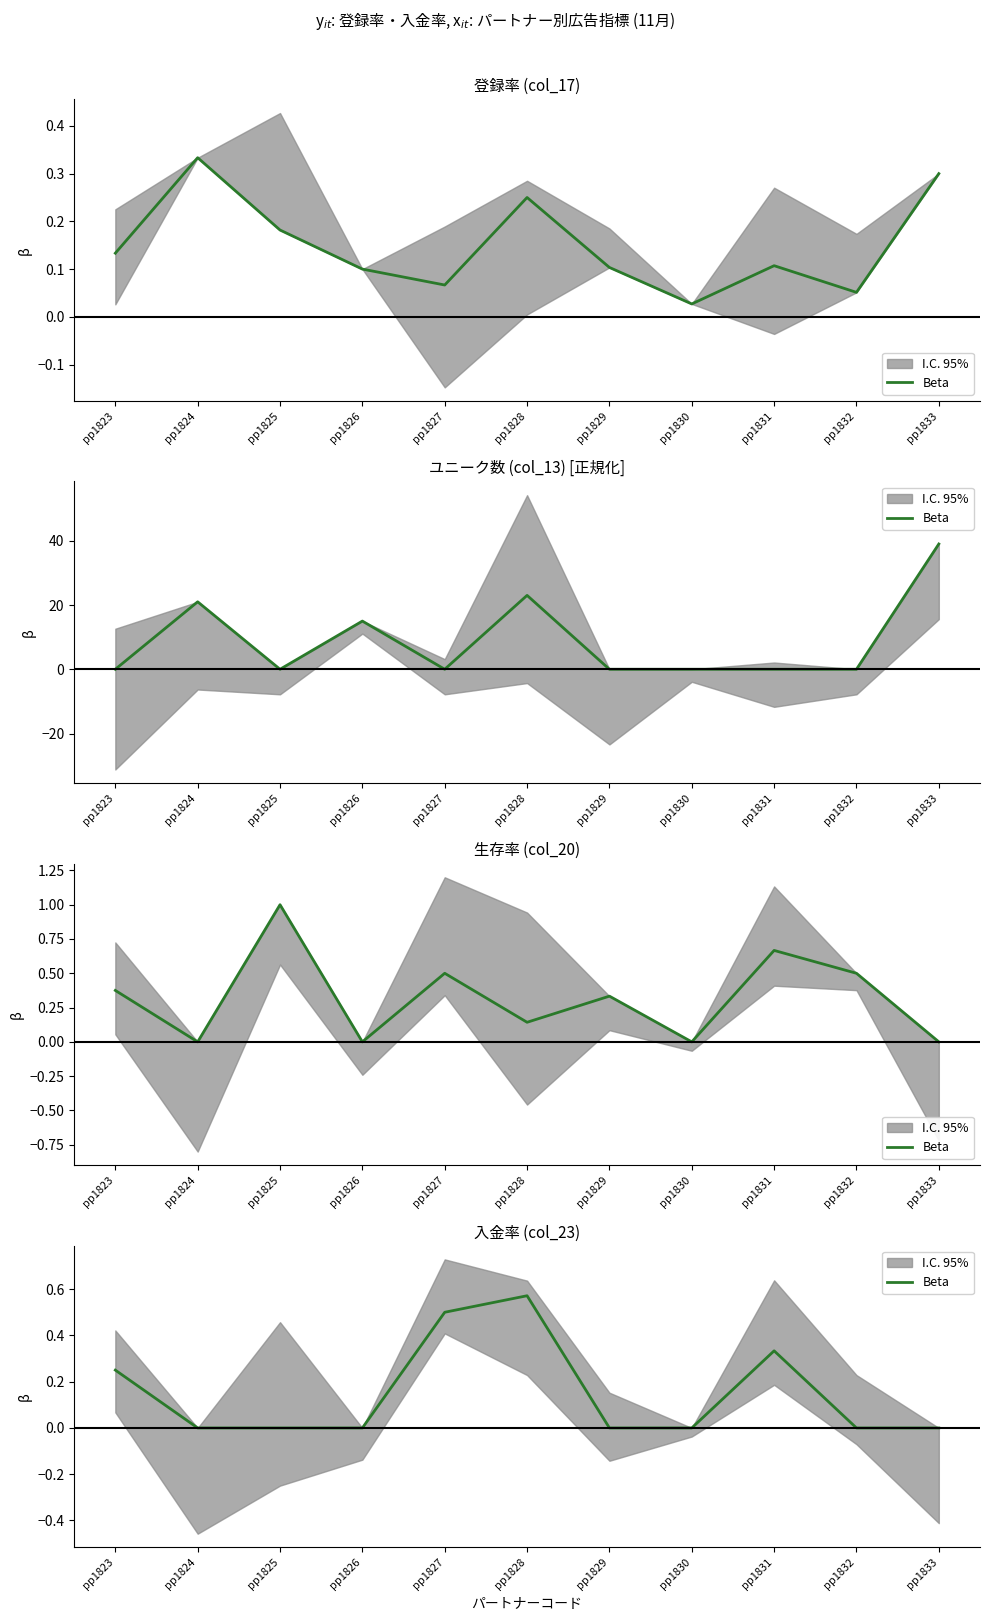

List the labels in order of value, largest first.

pp1828, pp1827, pp1831, pp1823, pp1824, pp1825, pp1826, pp1829, pp1830, pp1832, pp1833